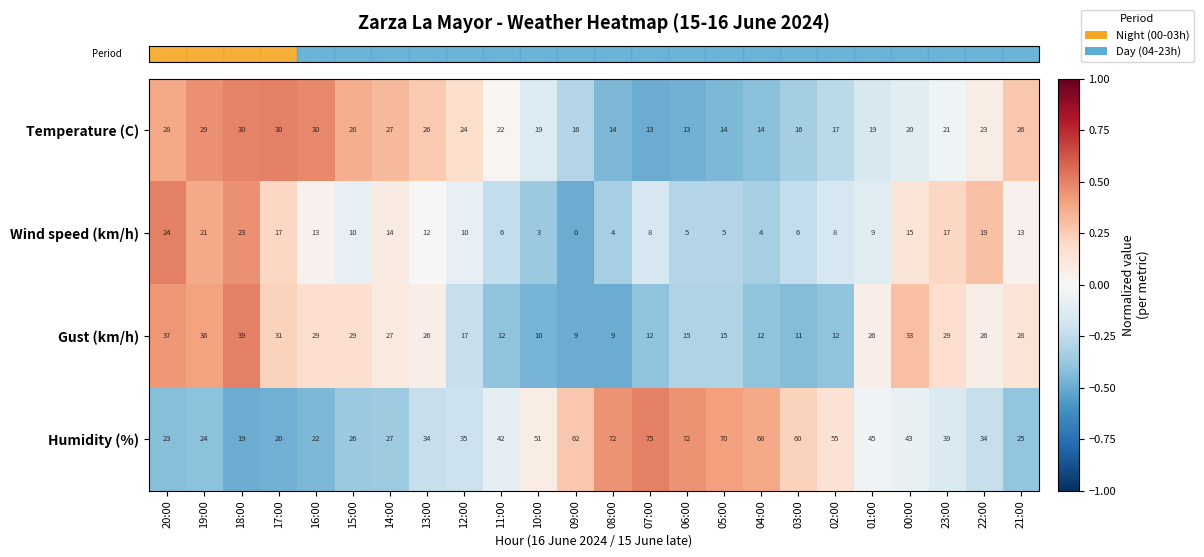

The value of Temperature (C) at 19:00 is 47. True or false?

False